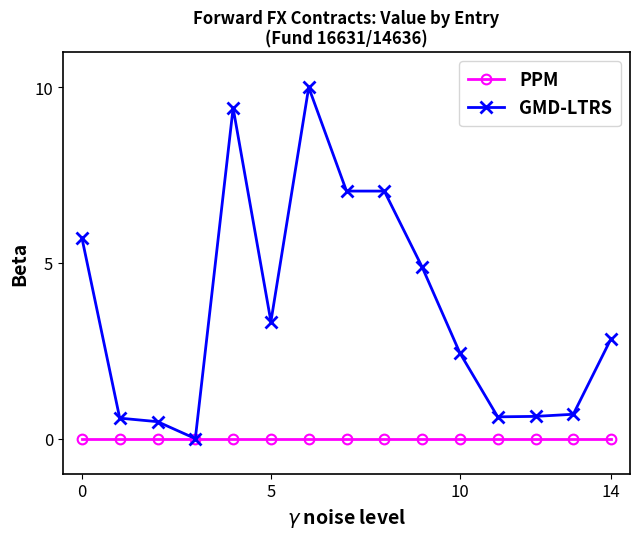

Which series has the largest range (max minus min)?

GMD-LTRS